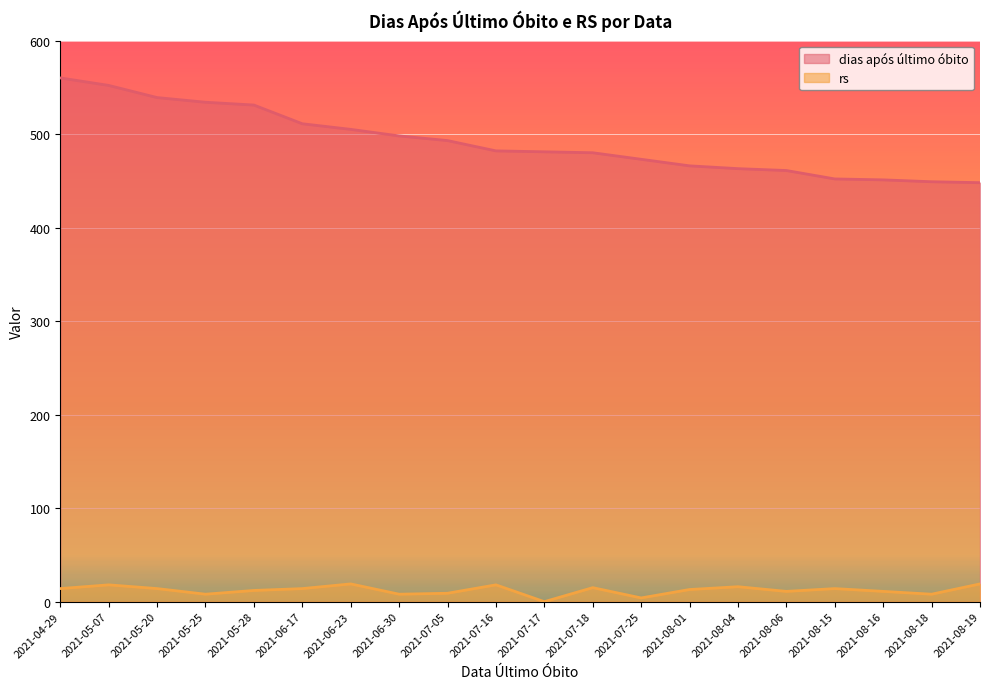

True or false: dias após último óbito and rs cross at least once.

False